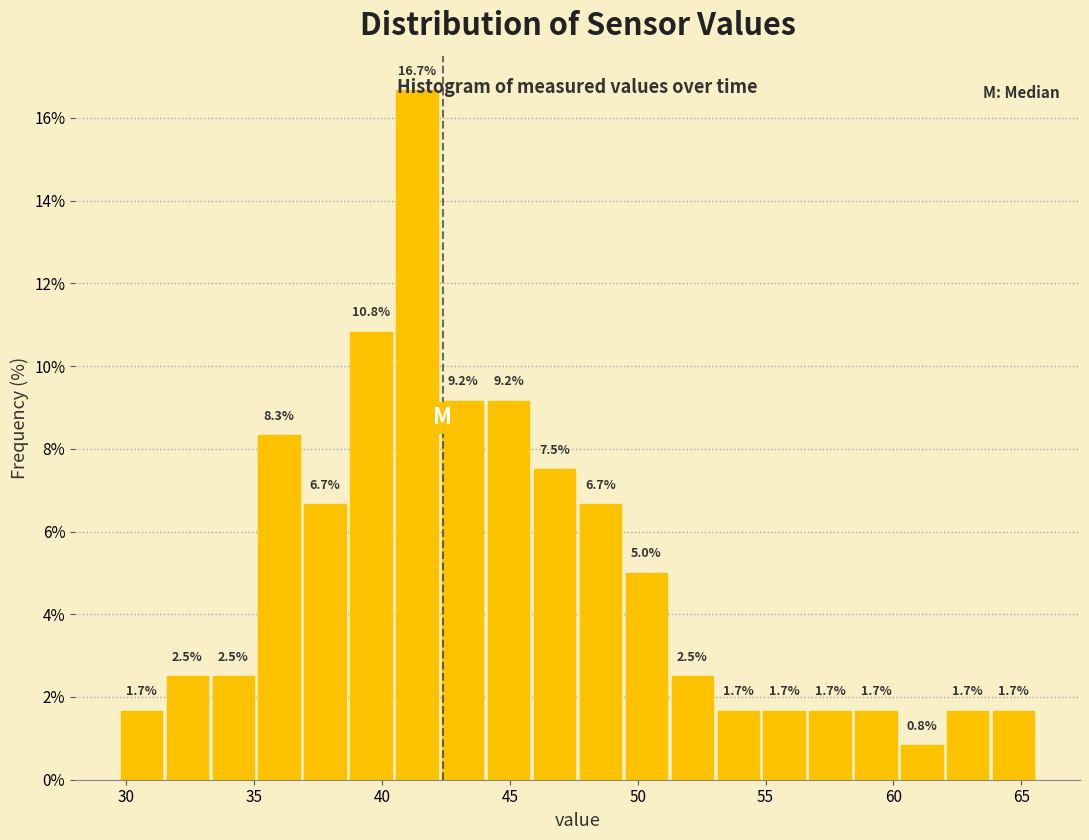

Read against the x-axis, roughly where is the centre of the tallest bar?

41.5